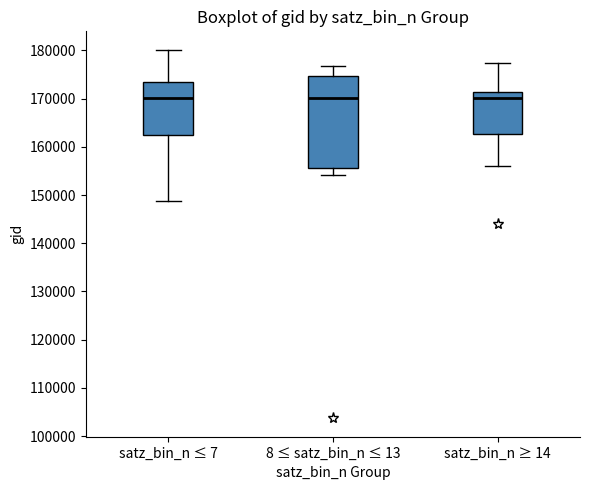

Reading left to right, read every box against the y-axis: the position of its median line, the range the box covers, and the ends of its whiskers. The values are not printed on the chart, so give them approximately, as read against the axis.

satz_bin_n ≤ 7: median 170000, box 162000 to 174000, whiskers 149000 to 180000
8 ≤ satz_bin_n ≤ 13: median 170000, box 156000 to 175000, whiskers 154000 to 177000
satz_bin_n ≥ 14: median 170000, box 163000 to 171000, whiskers 156000 to 177000